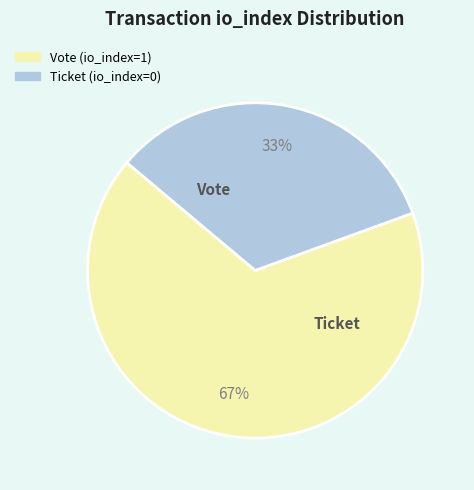

Which category has the smallest portion of the pie?

Ticket